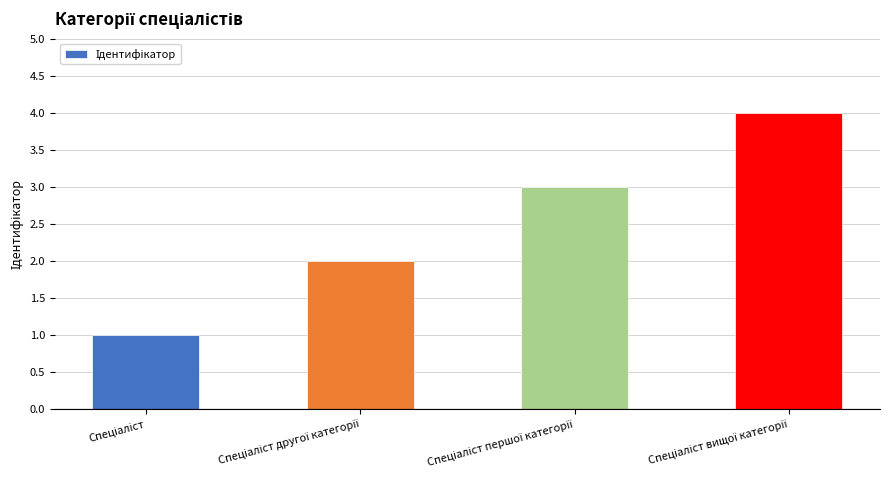

What is the difference between the maximum and minimum values?

3